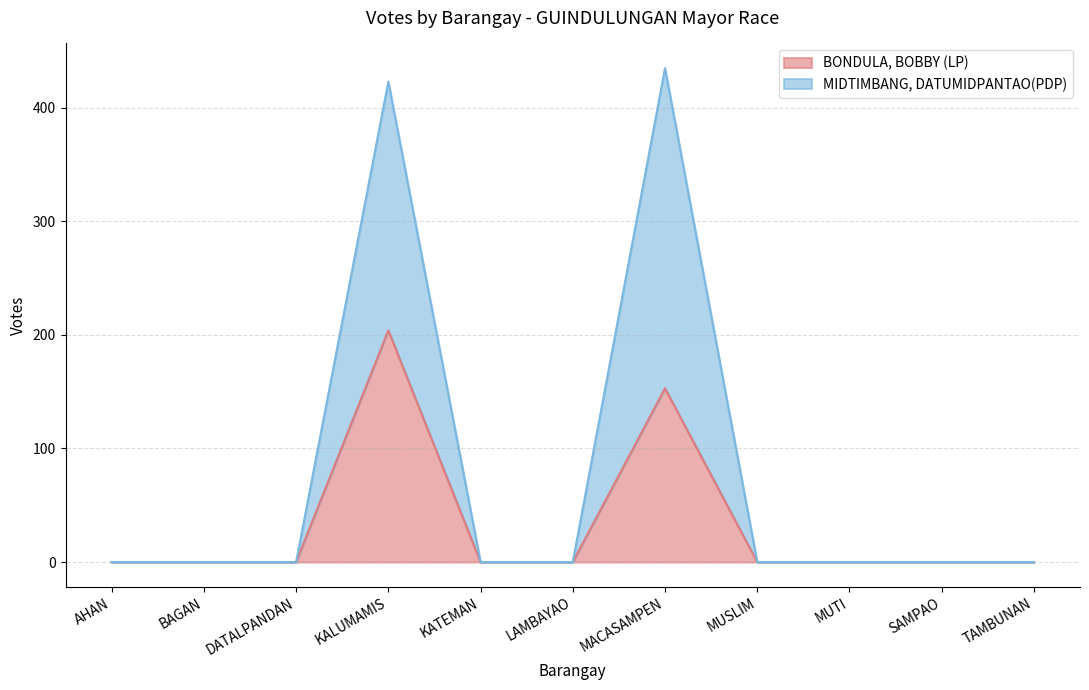

Which category has the highest value in the MIDTIMBANG, DATUMIDPANTAO(PDP) series?

MACASAMPEN